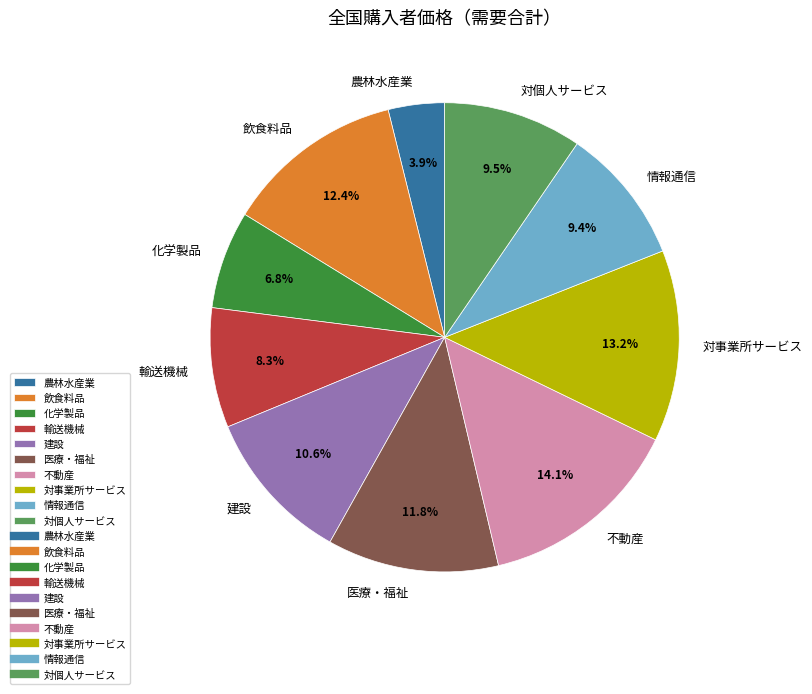

Which has a higher value, 飲食料品 or 建設?

飲食料品